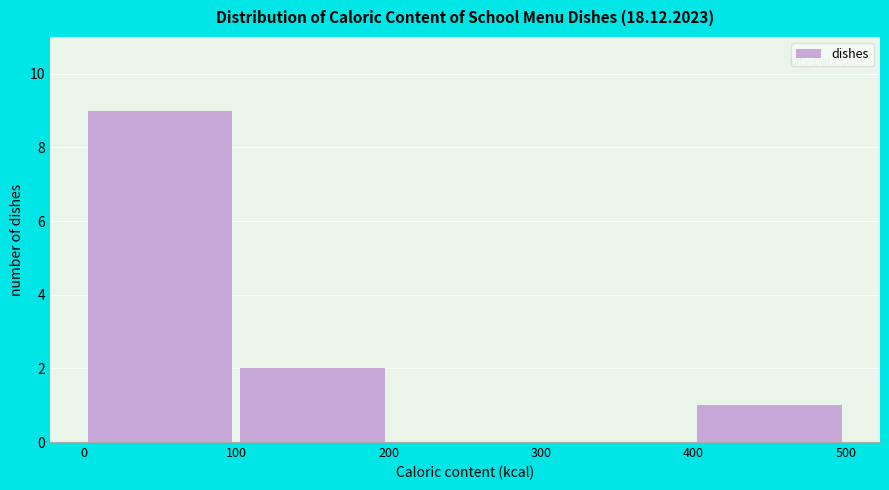

Reading left to right, transcribe this chart: for each bar, give the range it covers on the x-axis and its height. The values are not printed on the chart, so give them approximately, as read against the axis.

0 to 100: 9
100 to 200: 2
200 to 300: 0
300 to 400: 0
400 to 500: 1